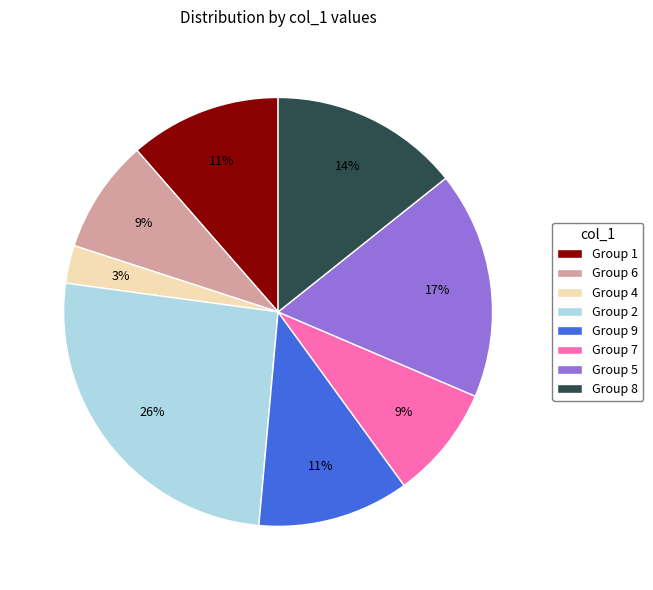

How many segments does this pie chart have?

8